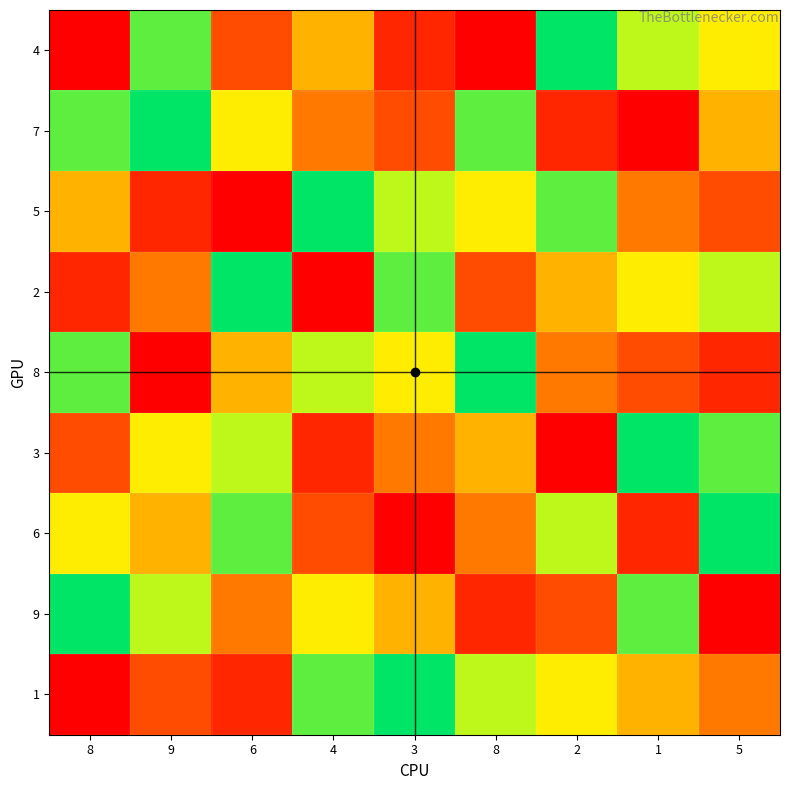

At which category is the sum across all series the highest?

9